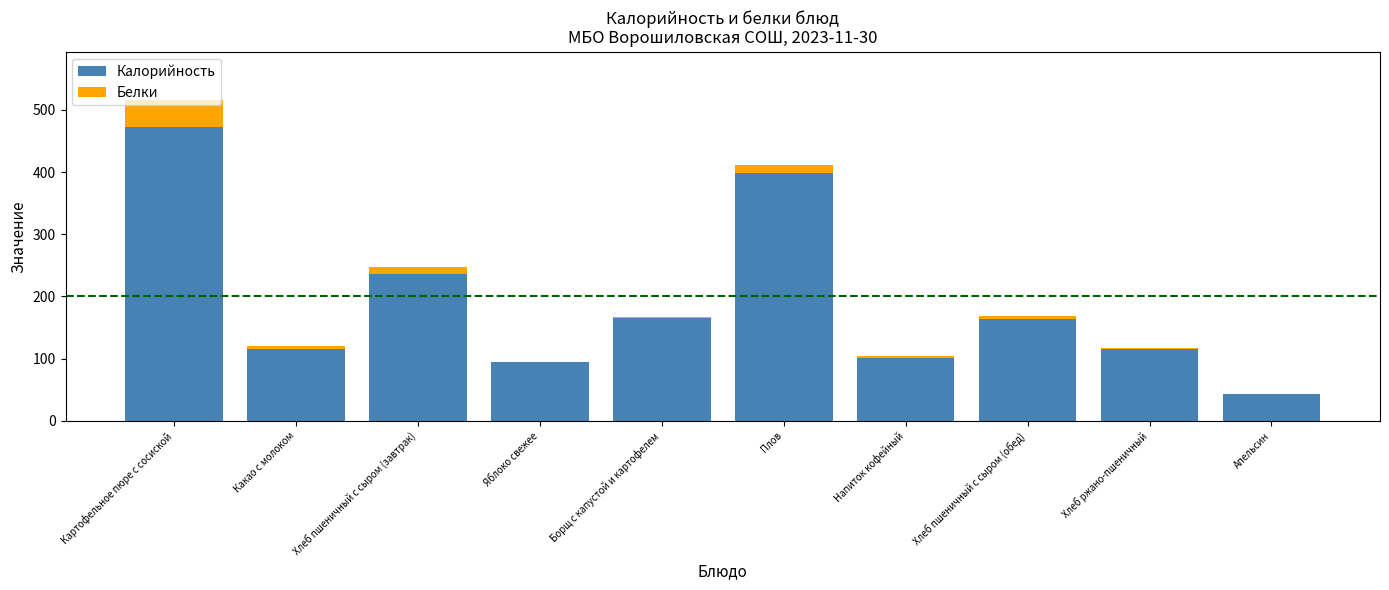

How many values in the Калорийность series exceed 163?

5